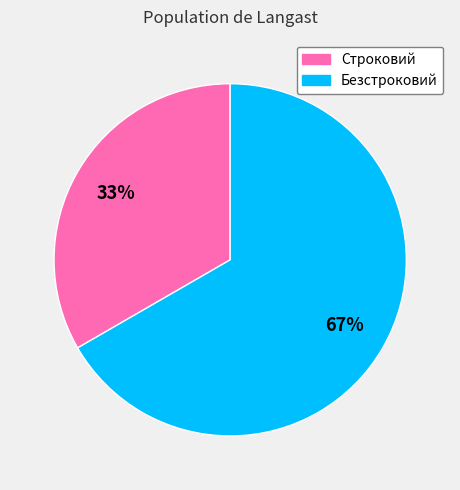

What is the largest slice in the pie chart?

Безстроковий